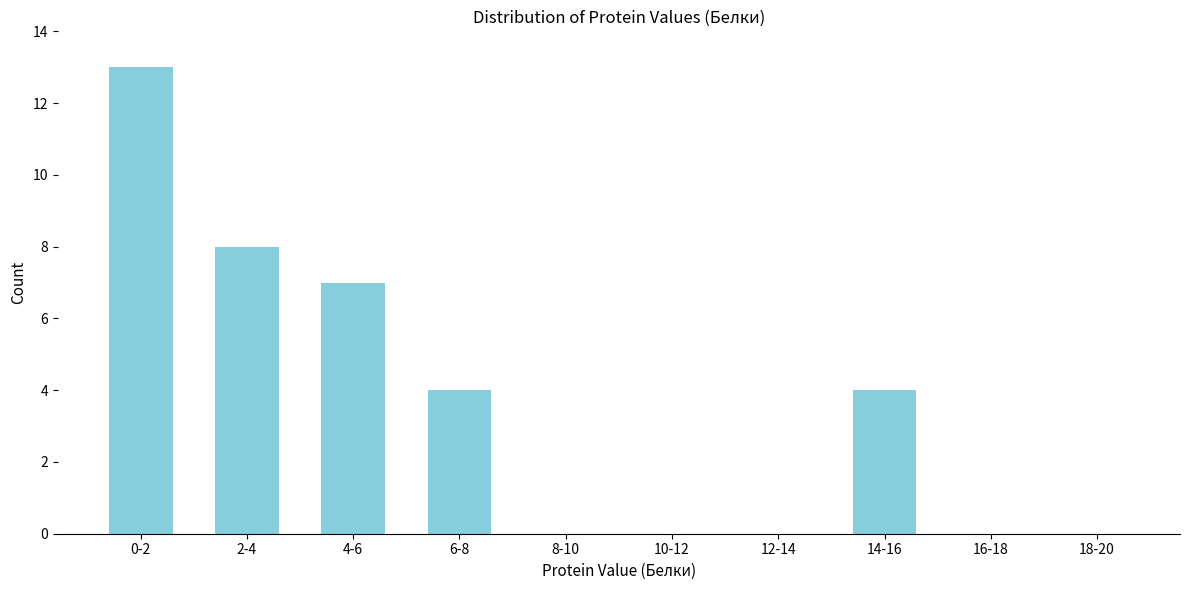

Reading right to left, what are all the values shown in this chart?

18-20=0	16-18=0	14-16=4	12-14=0	10-12=0	8-10=0	6-8=4	4-6=7	2-4=8	0-2=13